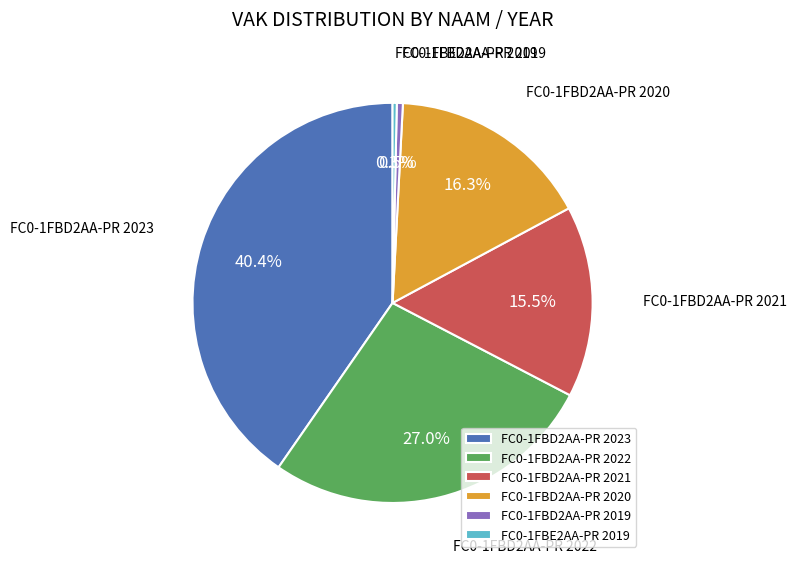

What percentage is the FC0-1FBD2AA-PR 2022 slice, to the nearest percent?

27%